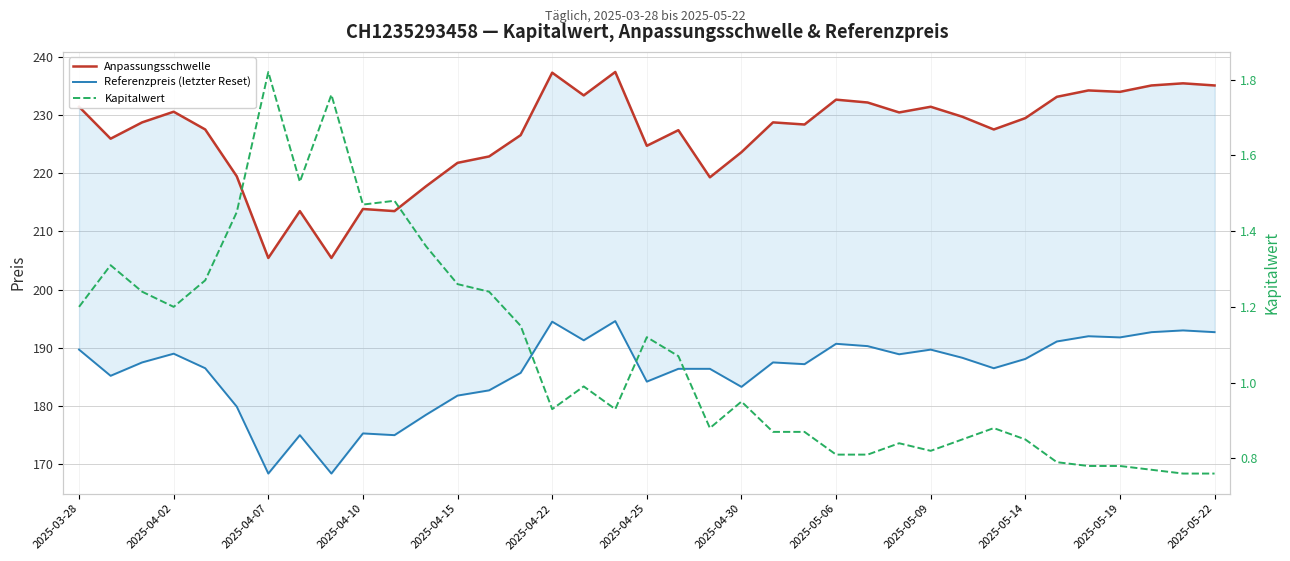

Reading right to left, what are all the values shown in this chart?

Anpassungsschwelle: 235.1	235.5	235.1	234.0	234.2	233.1	229.5	227.5	229.7	231.4	230.5	232.2	232.7	228.4	228.8	223.6	219.3	227.4	224.7	237.4	233.4	237.3	226.6	222.9	221.8	217.8	213.5	213.9	205.4	213.5	205.4	219.5	227.5	230.6	228.8	225.9	231.4
Referenzpreis (letzter Reset): 192.7	193.0	192.7	191.8	192.0	191.1	188.1	186.5	188.3	189.7	188.9	190.3	190.7	187.2	187.5	183.3	186.4	186.4	184.2	194.6	191.3	194.5	185.7	182.7	181.8	178.5	175.0	175.3	168.4	175.0	168.4	179.9	186.5	189.0	187.5	185.2	189.7
Kapitalwert: 0.8	0.8	0.8	0.8	0.8	0.8	0.8	0.9	0.8	0.8	0.8	0.8	0.8	0.9	0.9	0.9	0.9	1.1	1.1	0.9	1.0	0.9	1.1	1.2	1.3	1.4	1.5	1.5	1.8	1.5	1.8	1.4	1.3	1.2	1.2	1.3	1.2